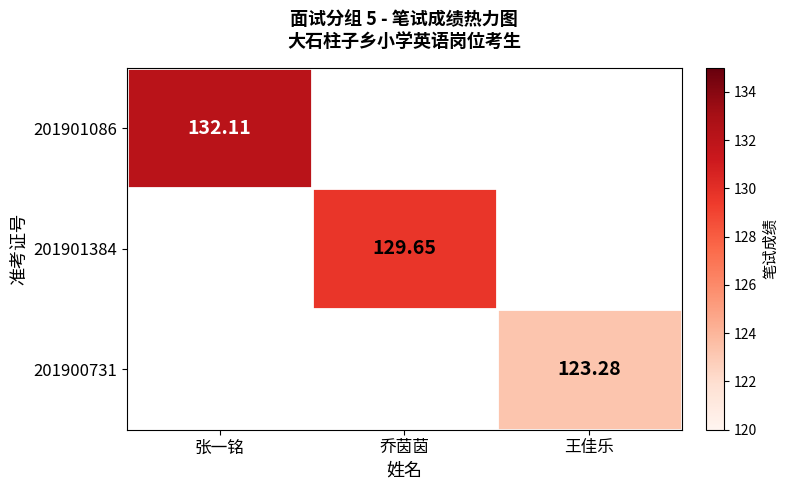

What is the maximum value shown in the chart?

132.1